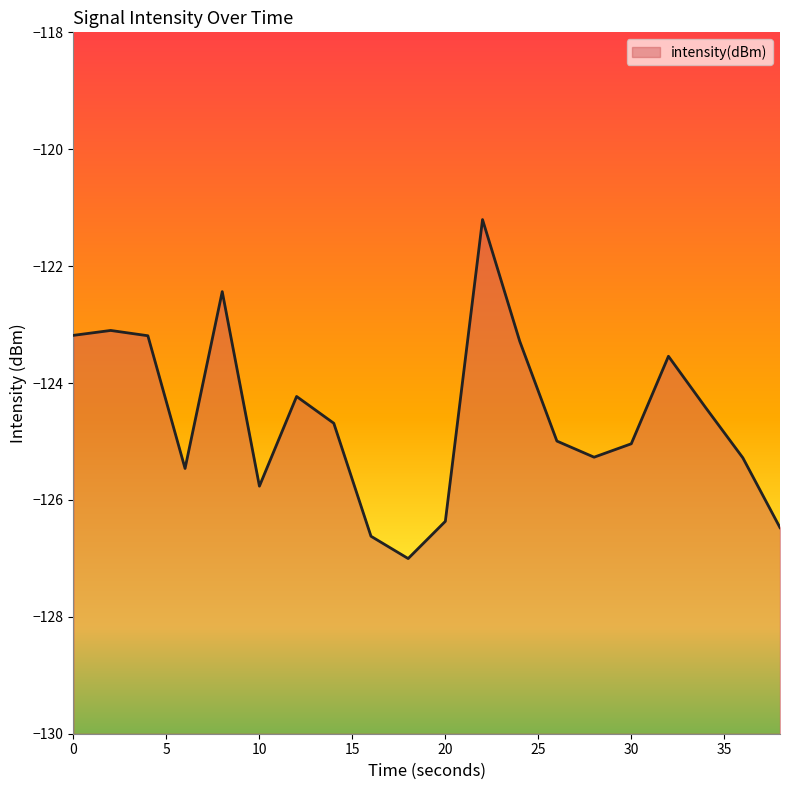

True or false: the data shows -167.0 at 28.

False